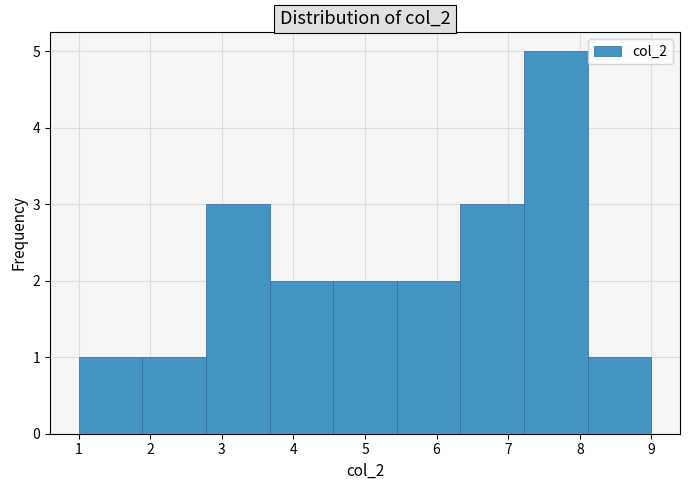

How tall is the bar that spans 6.3 to 7.2 on the x-axis? Neither the bar edges nor the heights are printed on the chart, so give them approximately, as read against the axes.

3